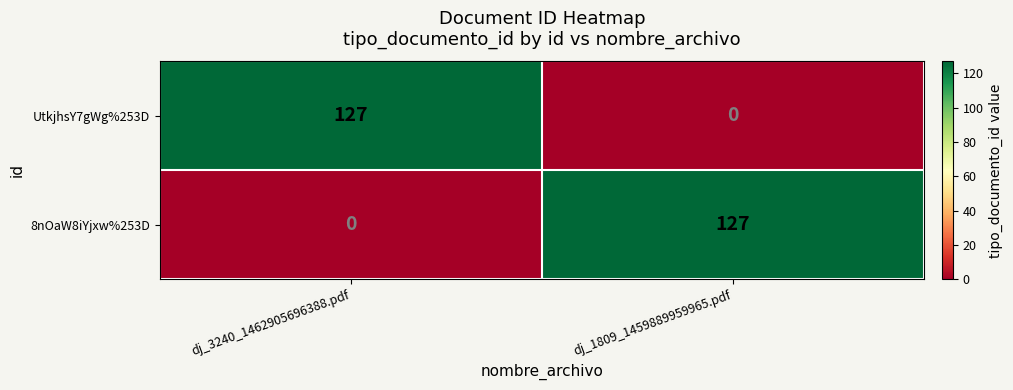

What is the average value of the UtkjhsY7gWg%253D series?

64